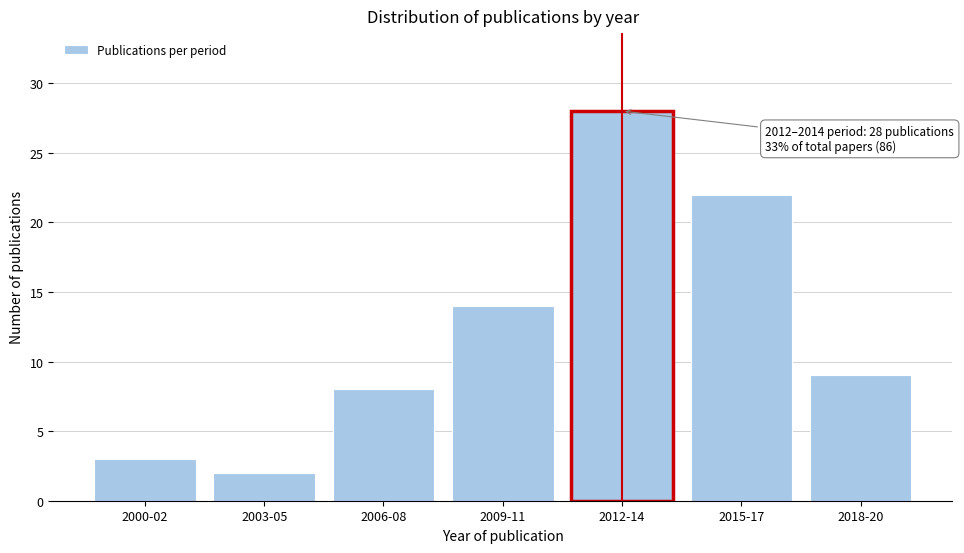

Reading left to right, what are all the values shown in this chart?

3	2	8	14	28	22	9